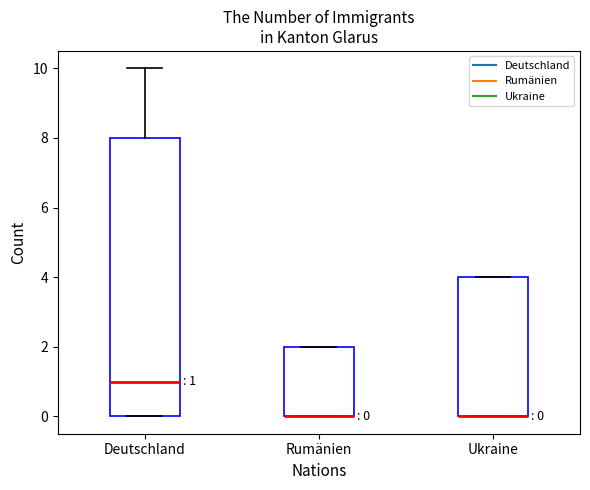

Comparing the boxes themselves (not the whiskers), which one is the tallest?

Deutschland